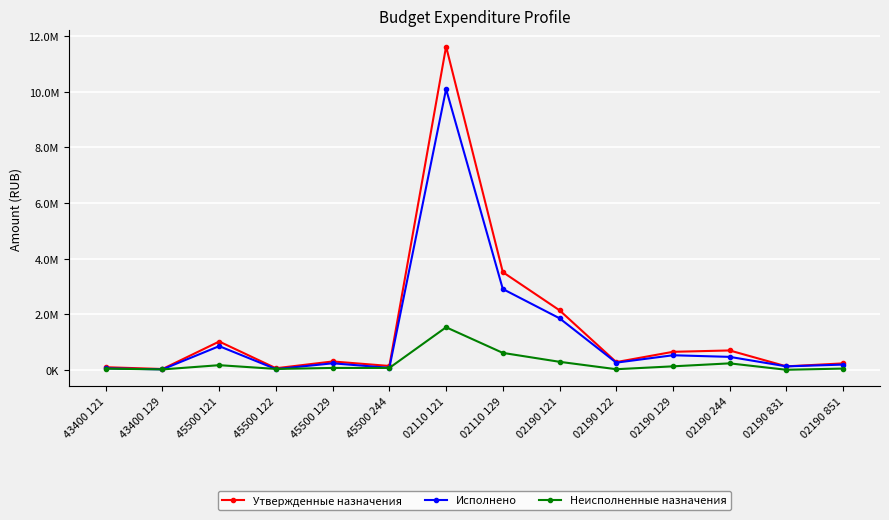

Which series has the widest spread of values?

Утвержденные назначения